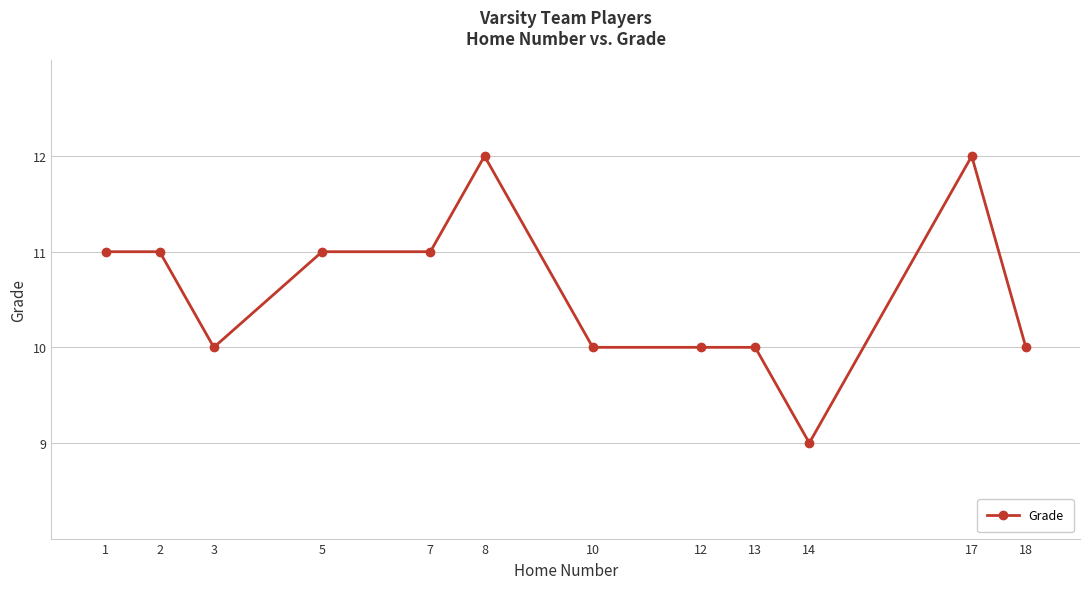

Is this an area chart (filled region under the line)?

No